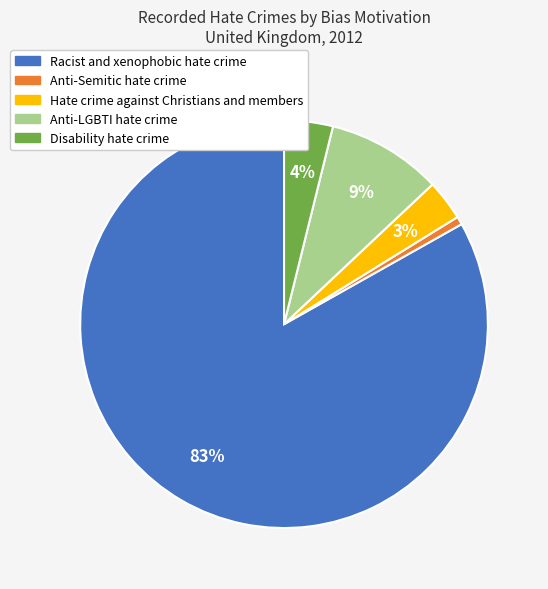

Rank the categories by value from lowest to highest.

Anti-Semitic hate crime, Hate crime against Christians and members, Disability hate crime, Anti-LGBTI hate crime, Racist and xenophobic hate crime